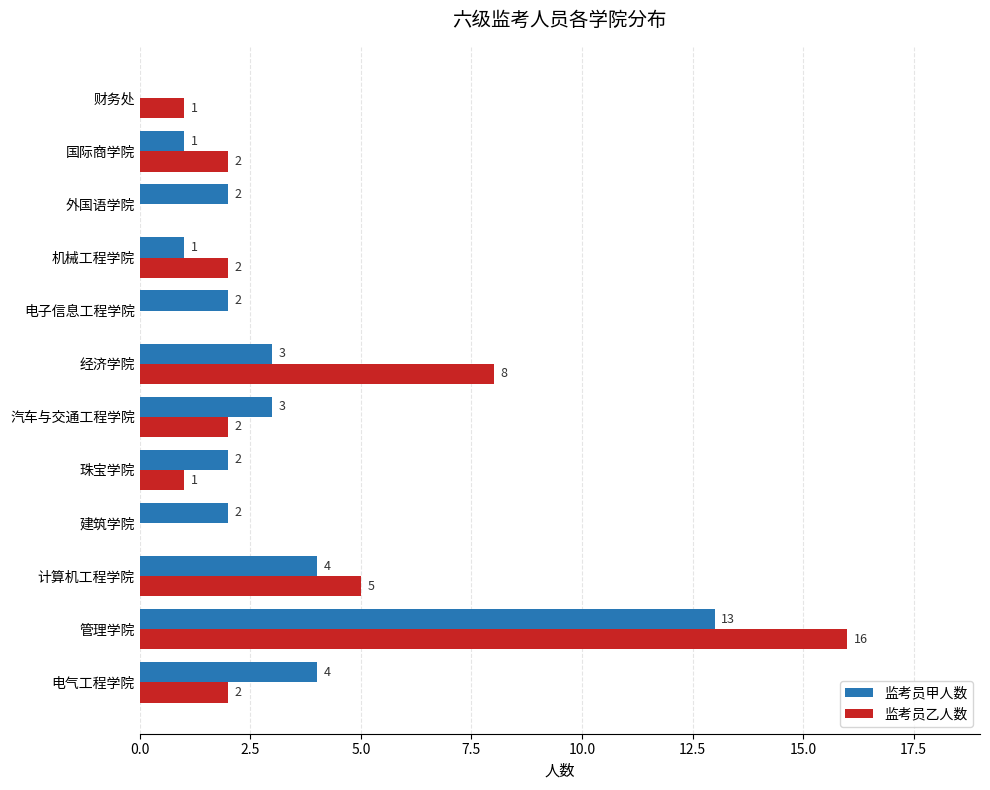

True or false: 监考员乙人数 has a value of 16 at 管理学院.

True